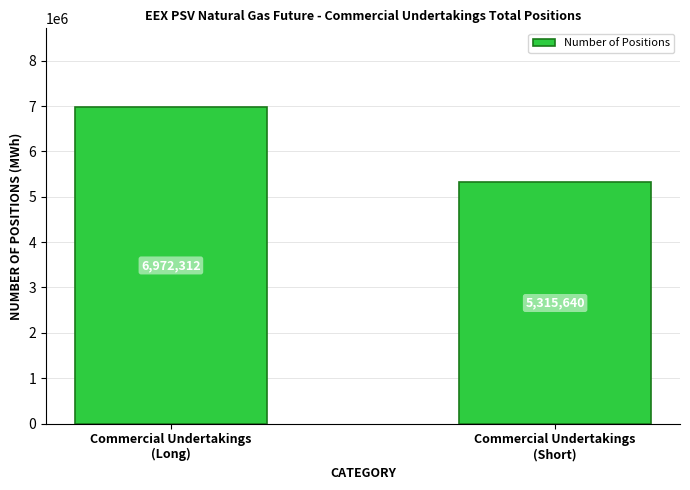

Reading right to left, extract all data points from this chart.

Commercial Undertakings
(Short)=5315640	Commercial Undertakings
(Long)=6972312